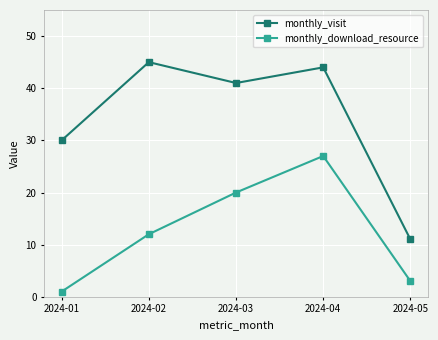

What is the difference between the maximum and minimum values in the monthly_download_resource series?

26